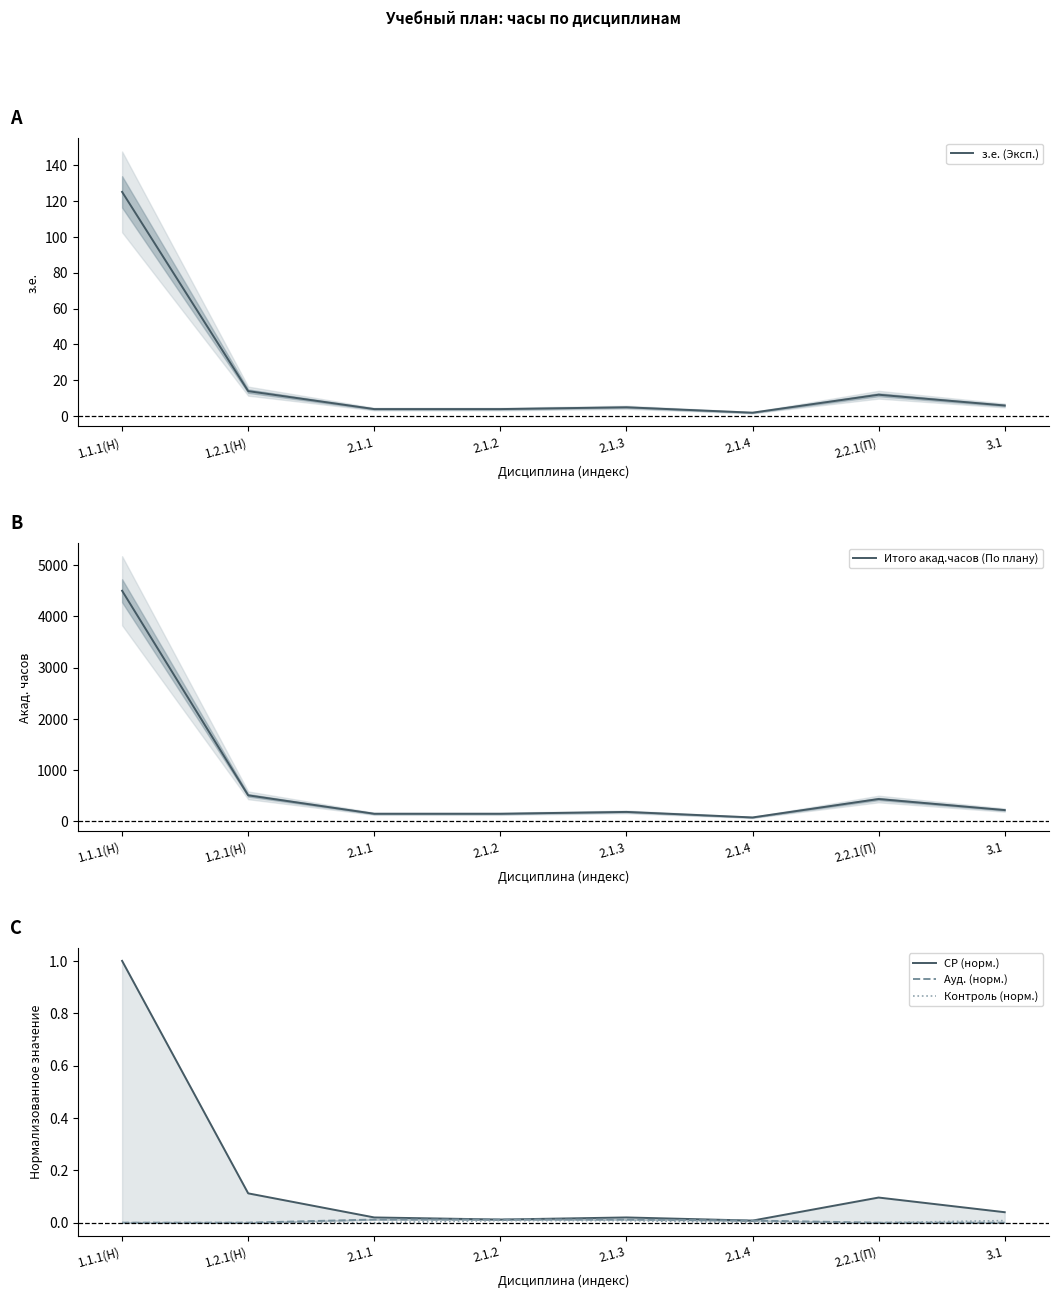

What is the sum of all СР (норм.) values?

1.3